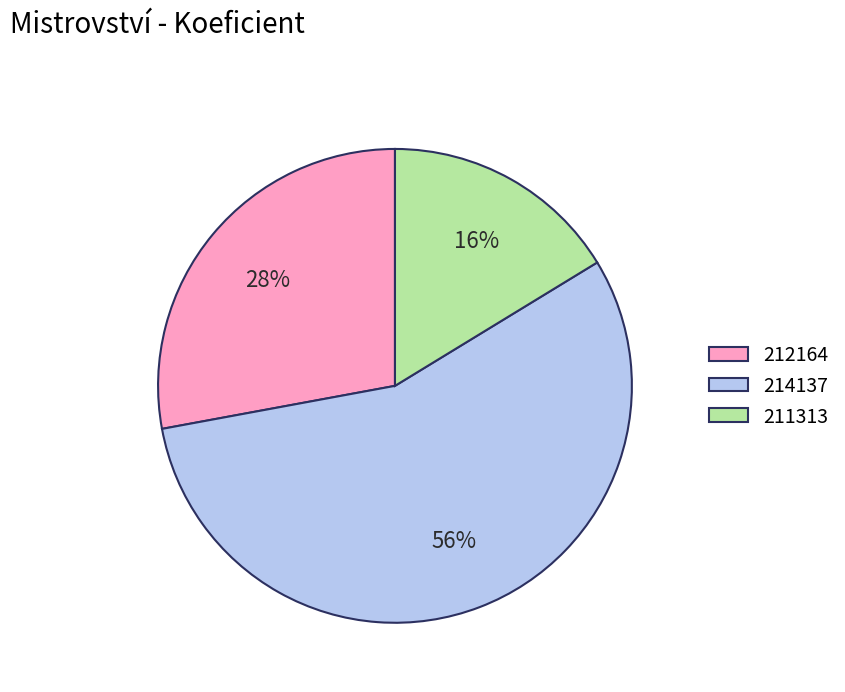

True or false: 214137 accounts for 70% of the total.

False